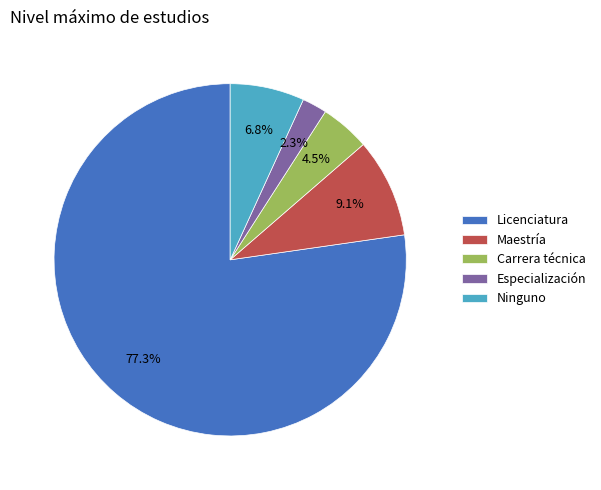

Which has a higher value, Ninguno or Licenciatura?

Licenciatura